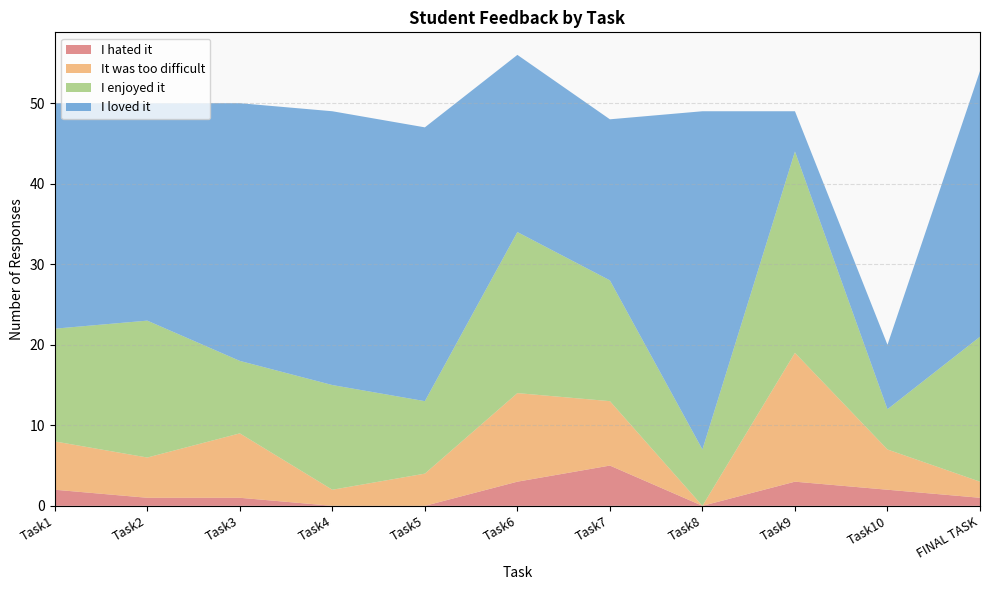

Reading left to right, what are all the values shown in this chart?

I hated it: 2	1	1	0	0	3	5	0	3	2	1
It was too difficult: 6	5	8	2	4	11	8	0	16	5	2
I enjoyed it: 14	17	9	13	9	20	15	7	25	5	18
I loved it: 28	27	32	34	34	22	20	42	5	8	33